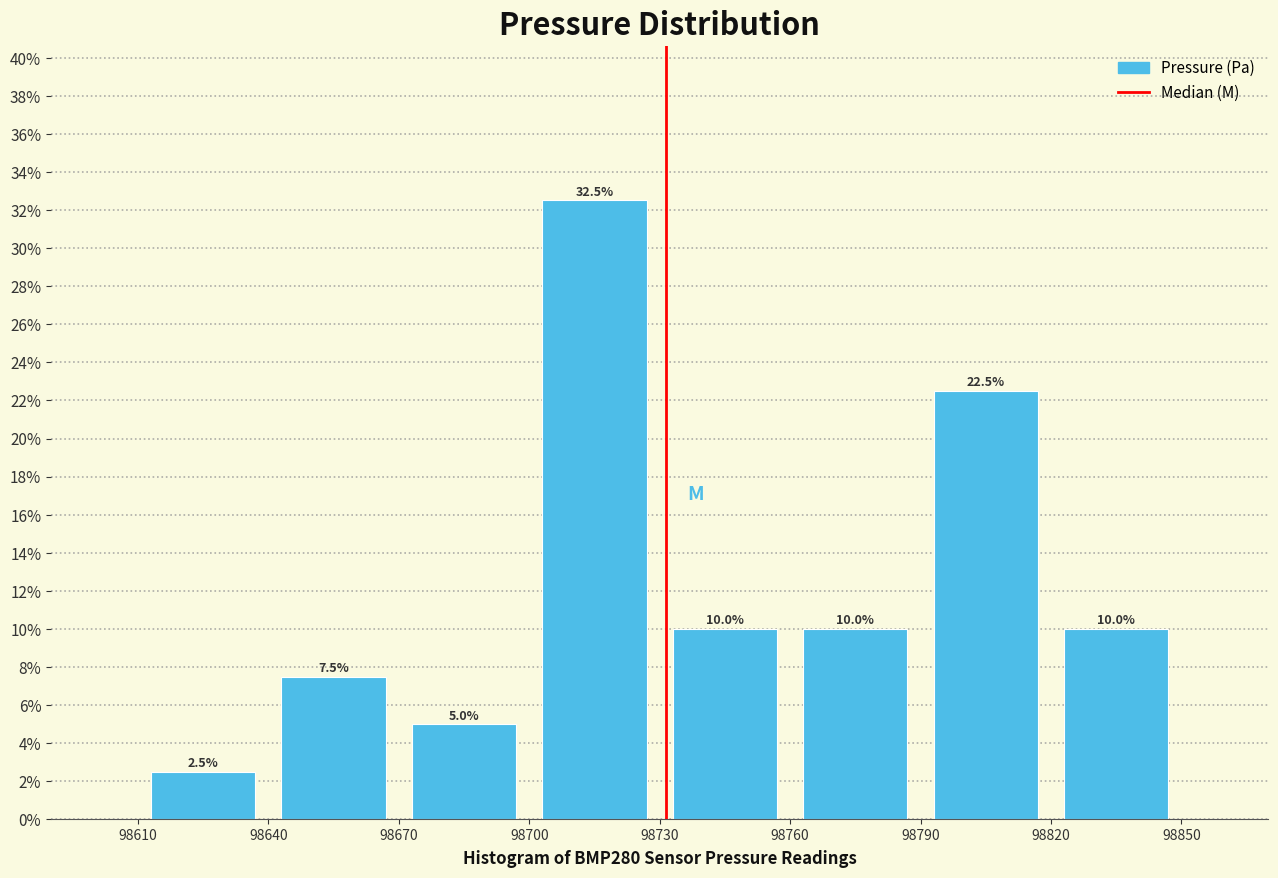

Which range on the x-axis has the tallest bar?

98700 to 98730